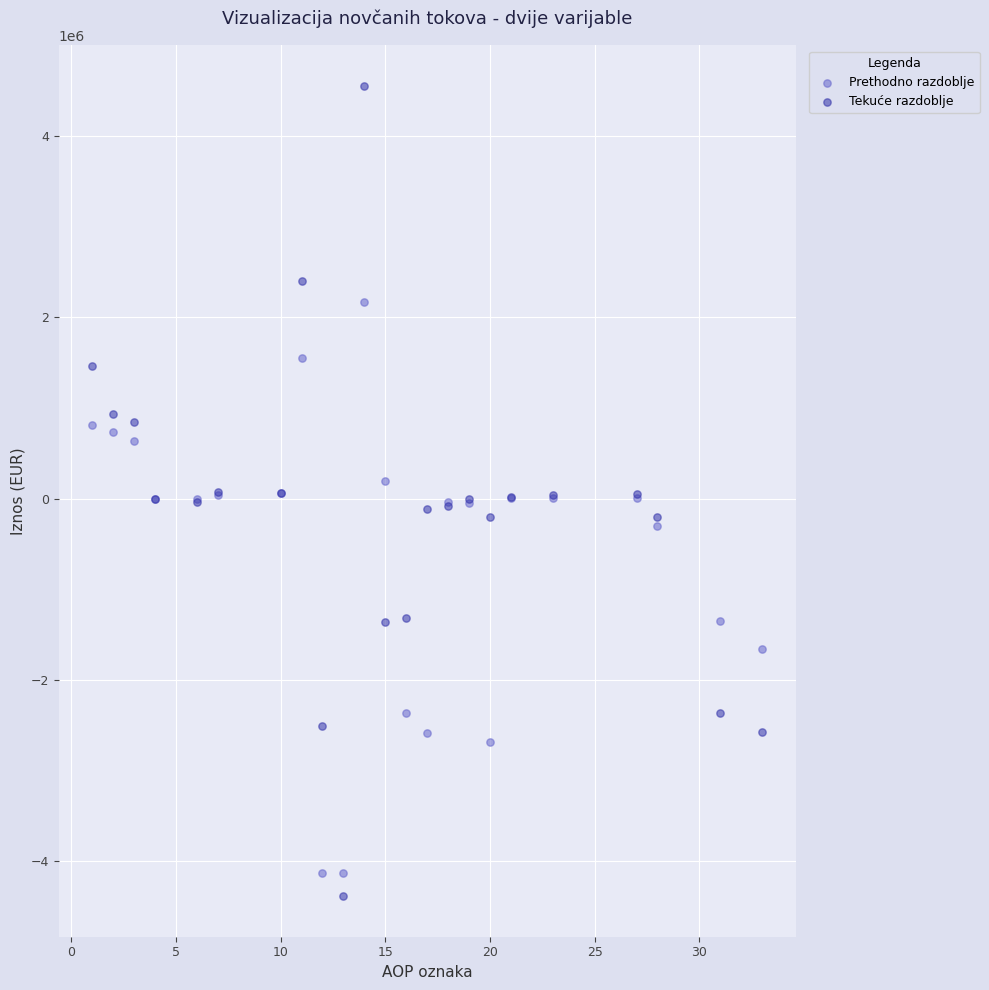

Which series has the largest Y range (max minus min)?

Tekuće razdoblje